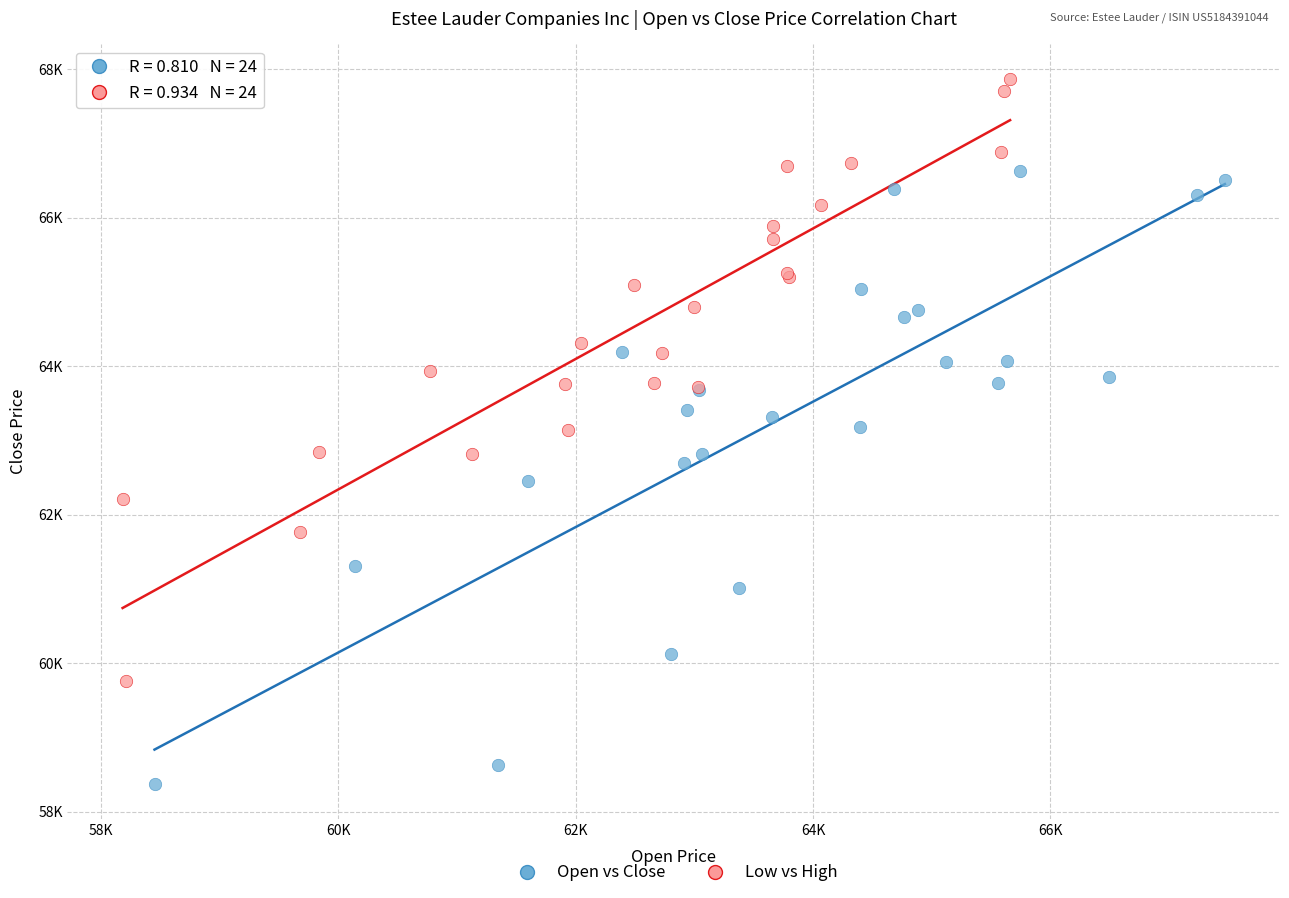

What are all the series names shown in the legend?

Open vs Close, Low vs High